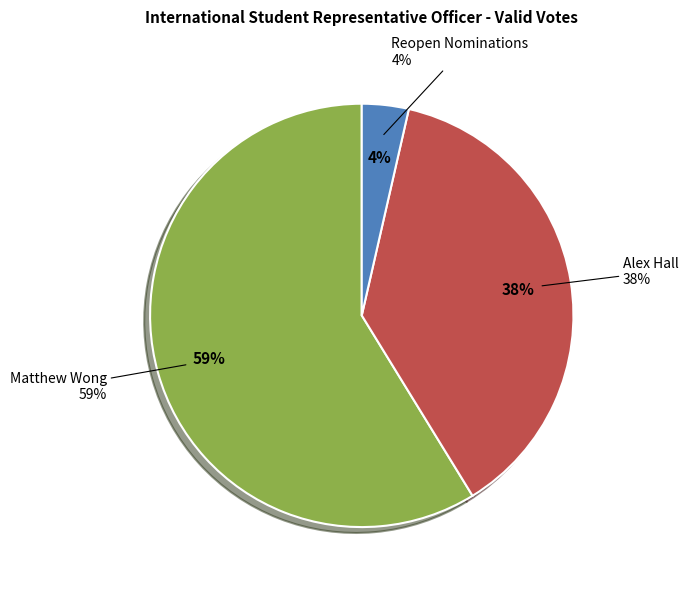

How many segments does this pie chart have?

3